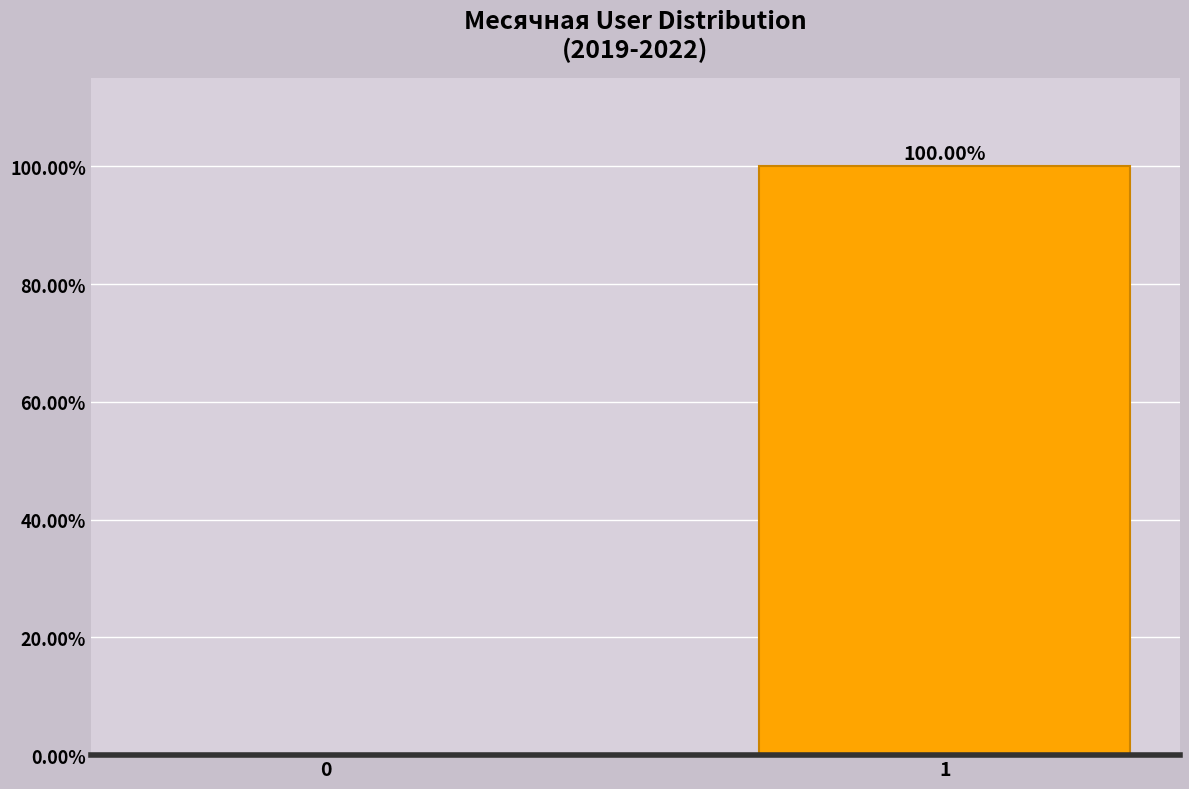

What is the sum of the values at 0 and 1?

100